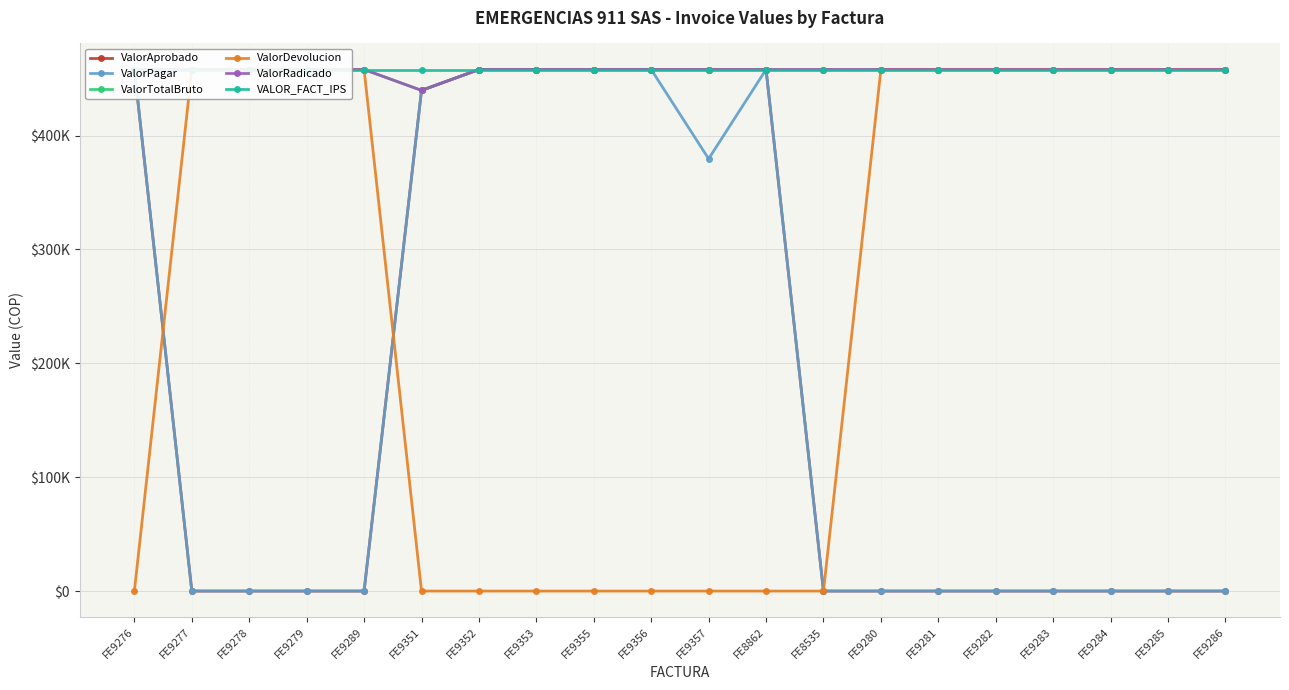

True or false: ValorAprobado and VALOR_FACT_IPS intersect in this chart.

False